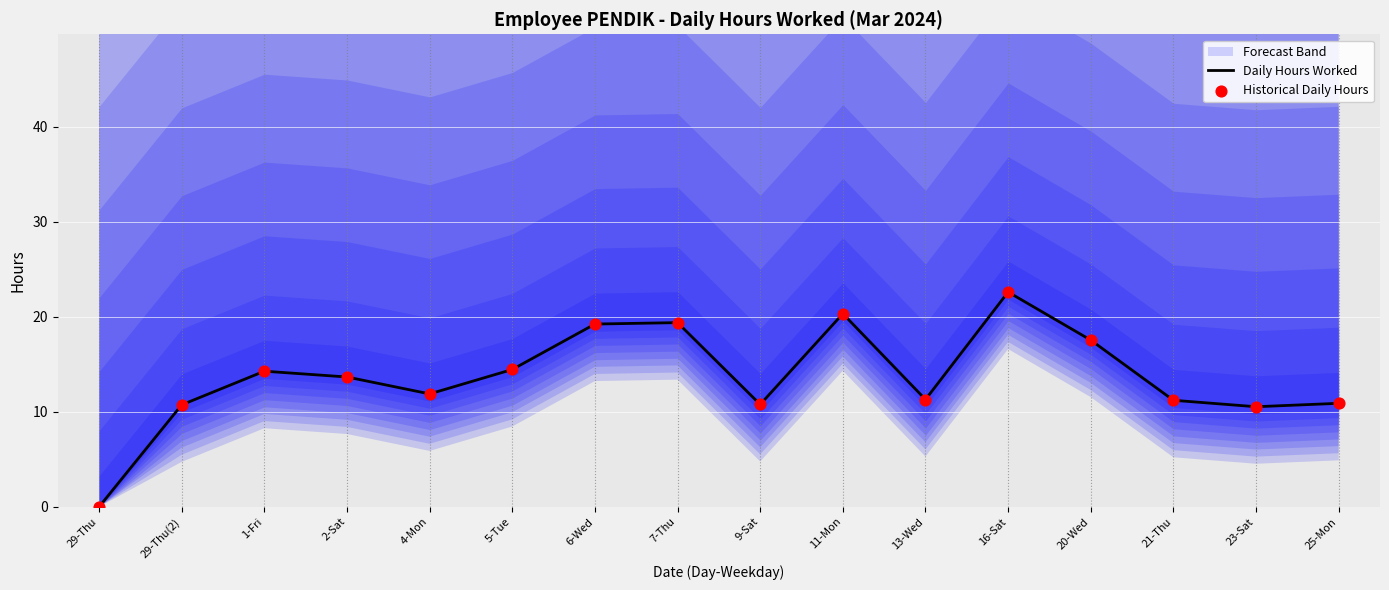

Is the value of Historical Daily Hours at 21-Thu greater than the value of Daily Hours Worked at 23-Sat?

Yes